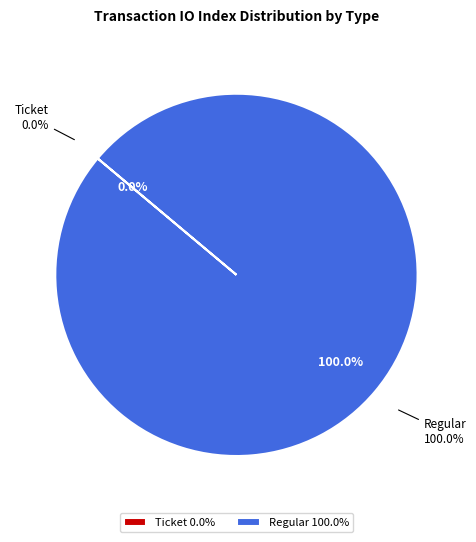

What portion of the pie excludes Ticket?

100.0%